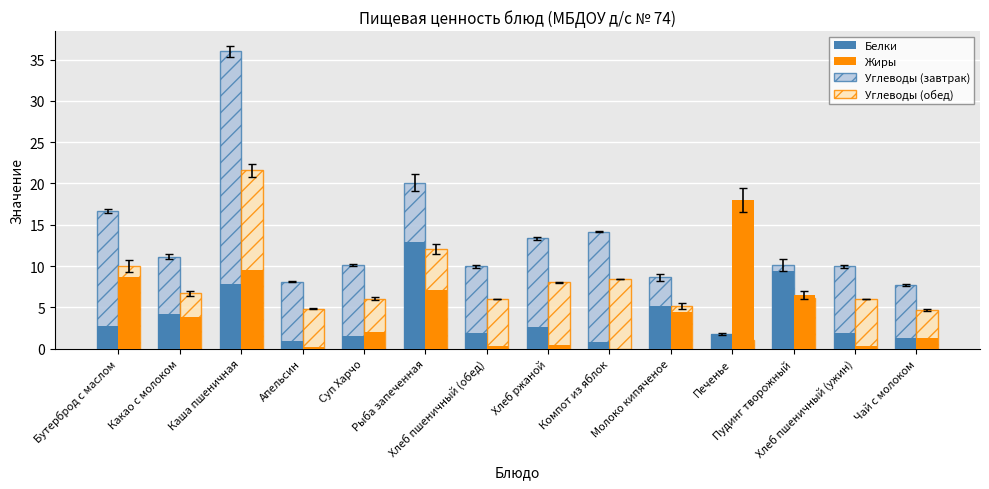

Where does the Жиры series first go above 3?

Бутерброд с маслом